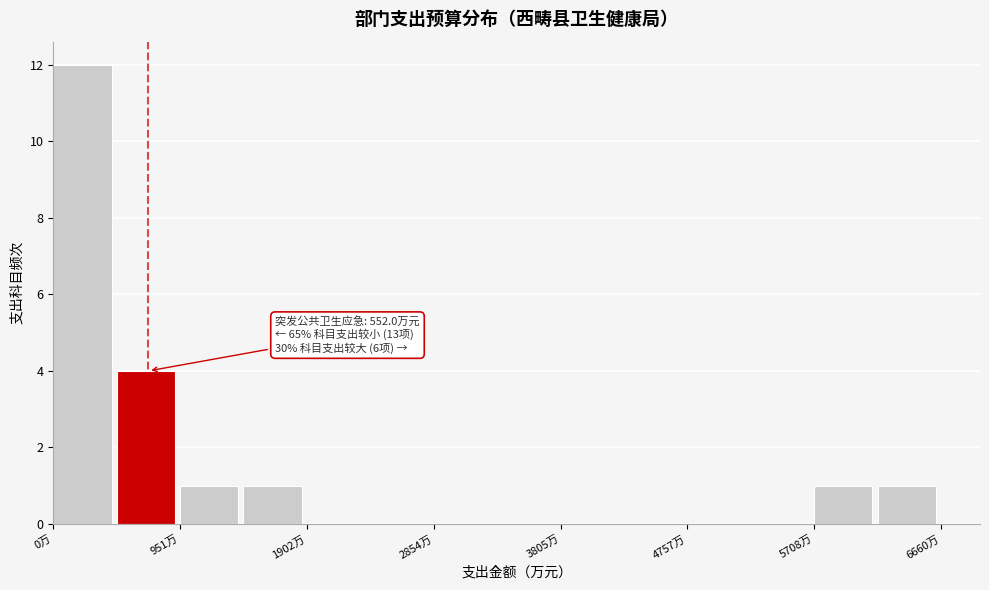

Over which range of the x-axis is the bar tallest?

0 to 500